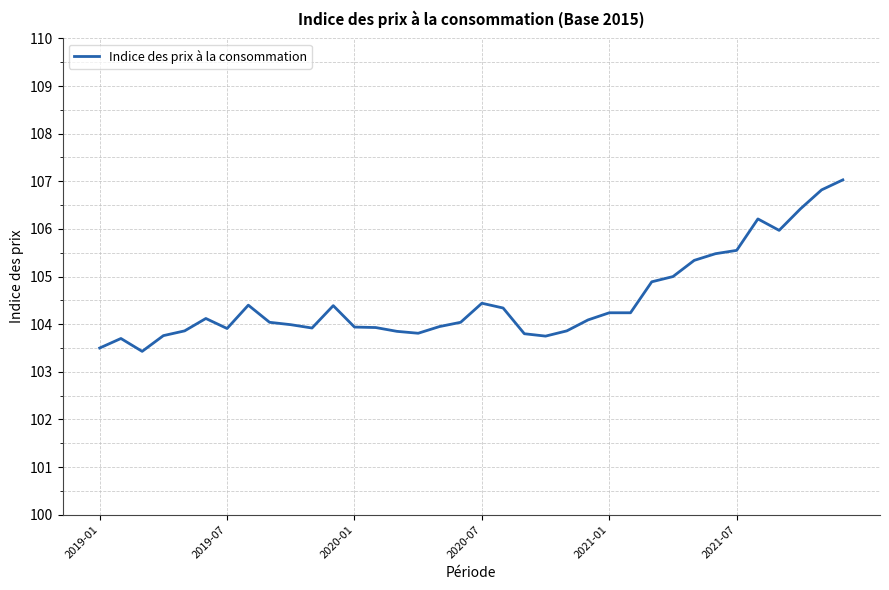

What is the smallest value displayed?

103.4